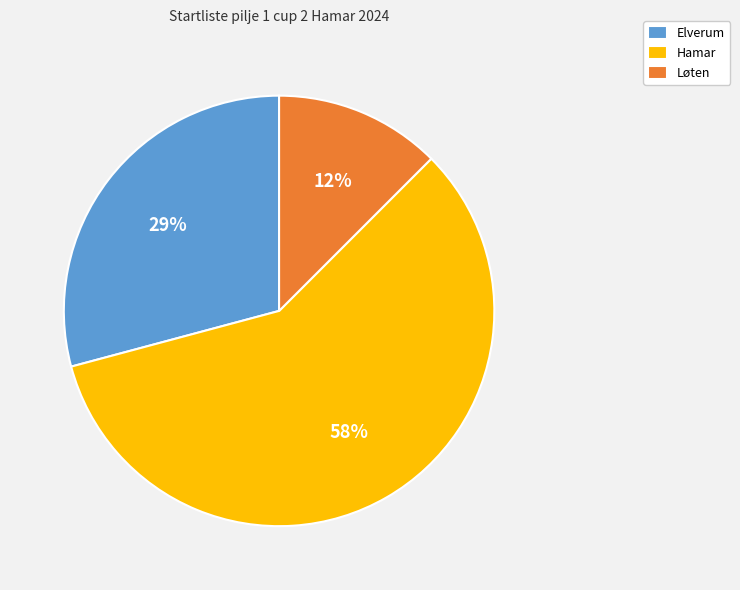

What is the largest slice in the pie chart?

Hamar